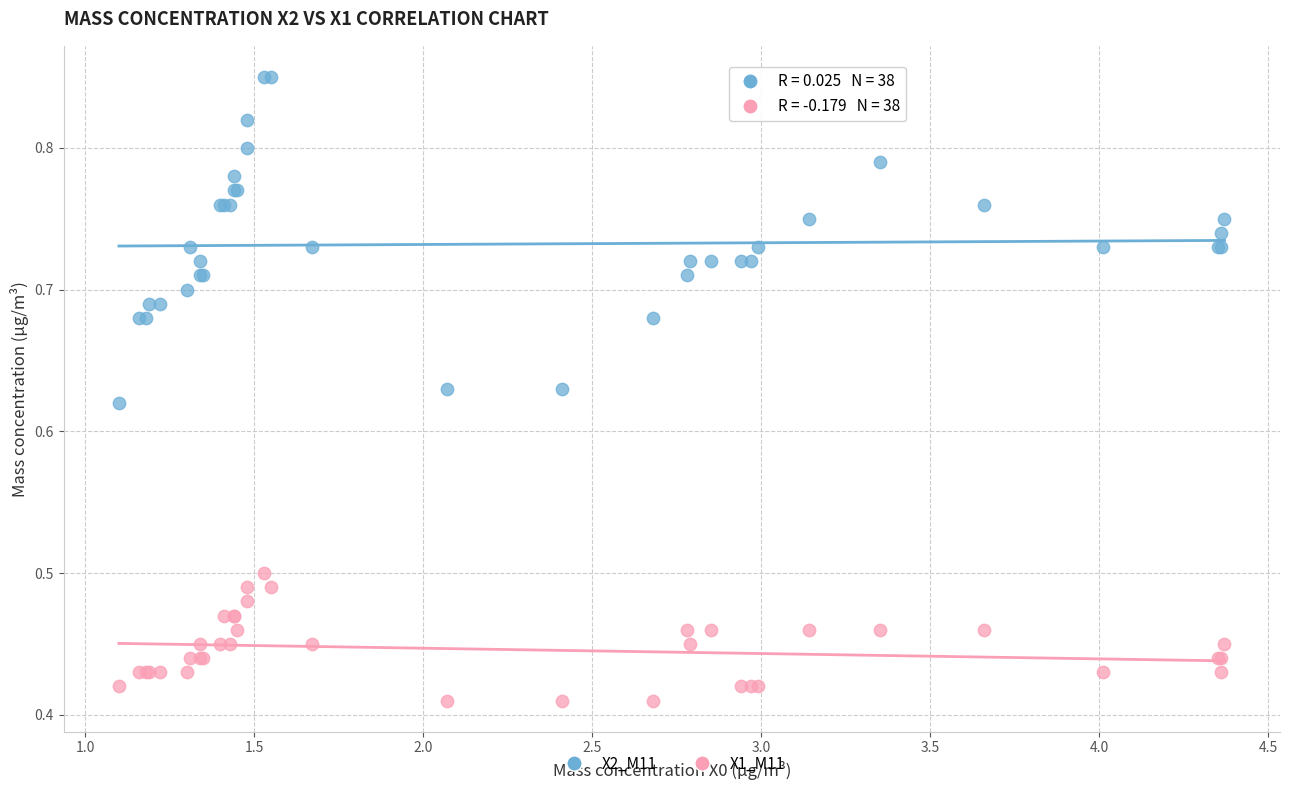

Which series contains the lowest Y value?

X1_M11